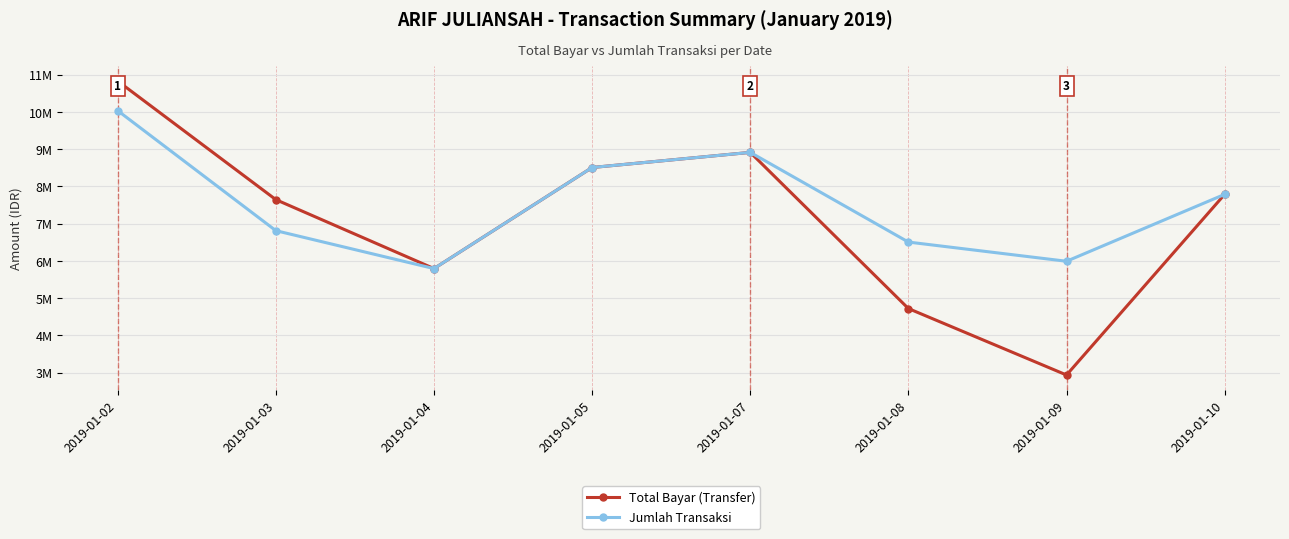

Rank the series by their average value, from highest to lowest.

Jumlah Transaksi, Total Bayar (Transfer)